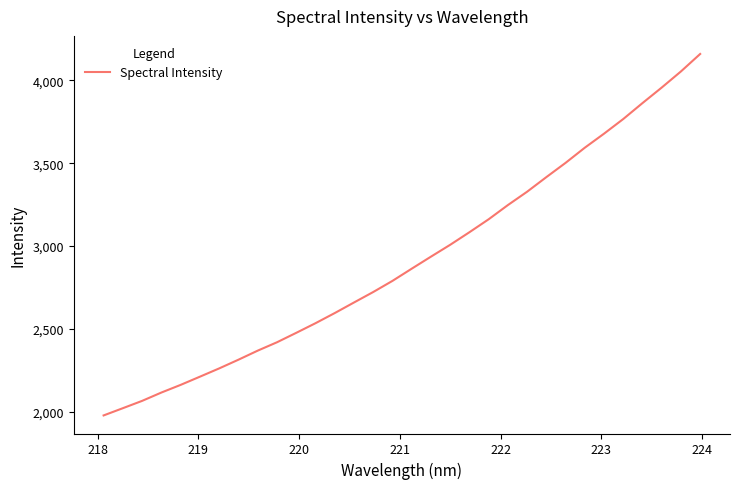

How many values are below 2863?

16